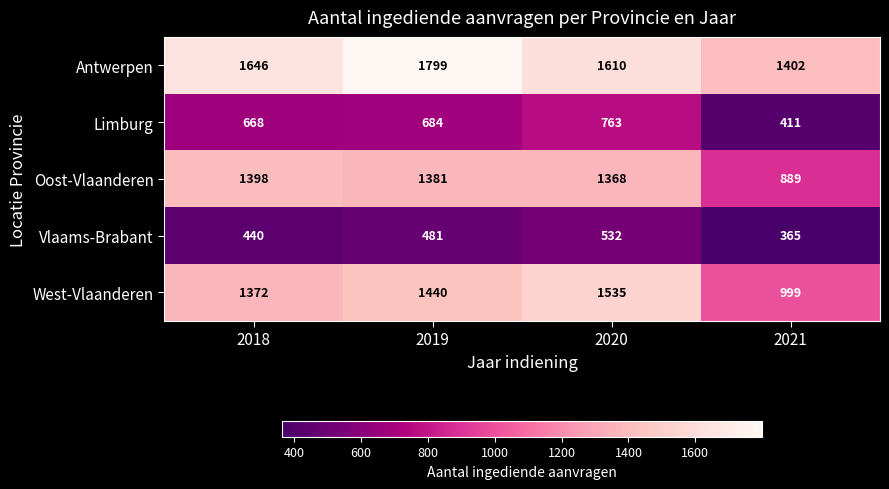

Where does the Oost-Vlaanderen series first go above 1381?

2018